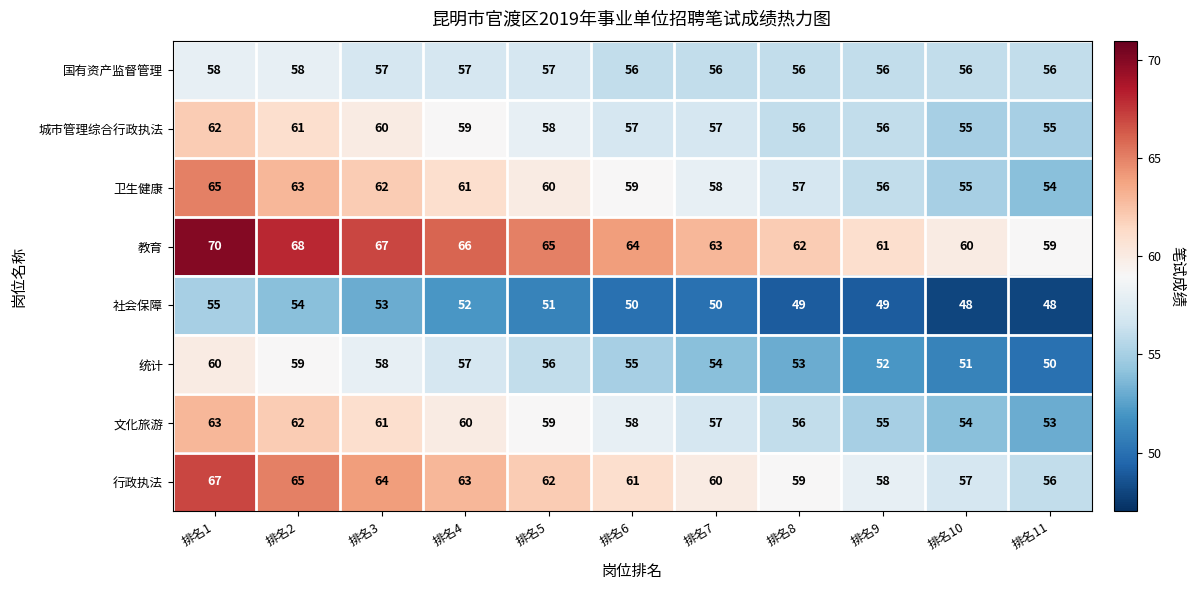

What is the difference between the second highest and minimum values in the 卫生健康 series?

9